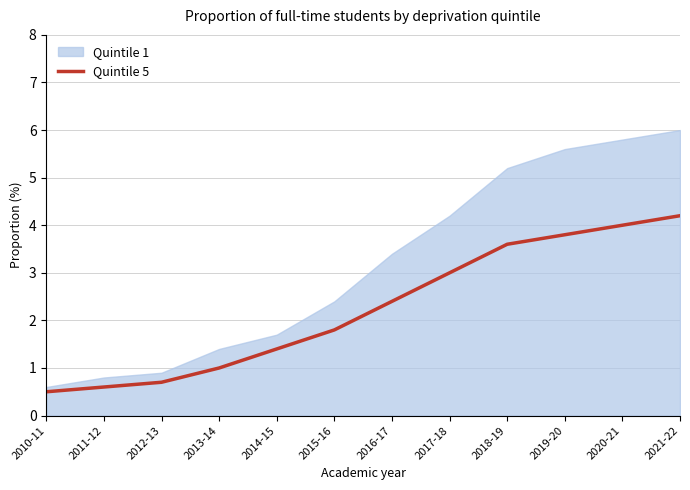

How many lines are shown in the chart?

1